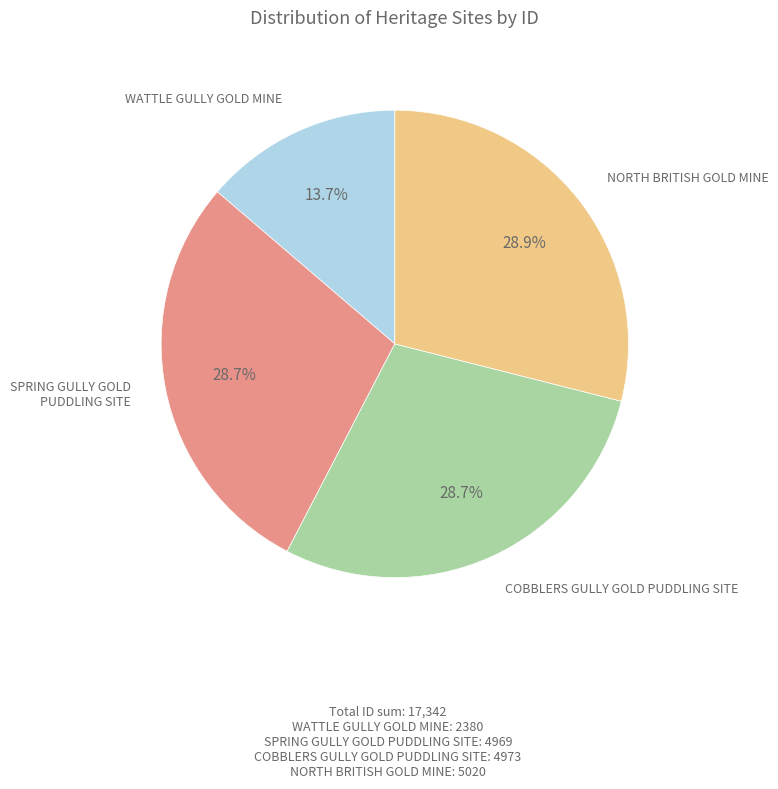

Do NORTH BRITISH GOLD MINE and COBBLERS GULLY GOLD PUDDLING SITE together represent more than half of the pie?

Yes